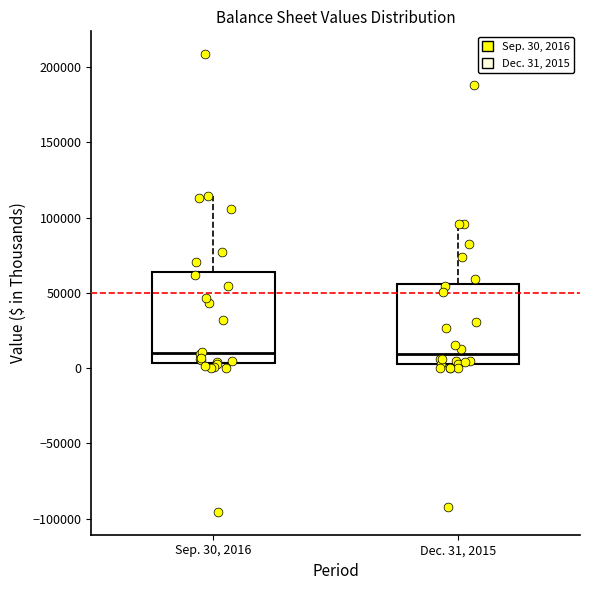

Where does the upper whisker of the box for Dec. 31, 2015 end on the y-axis? The values are not printed on the chart, so give them approximately, as read against the axis.

95000